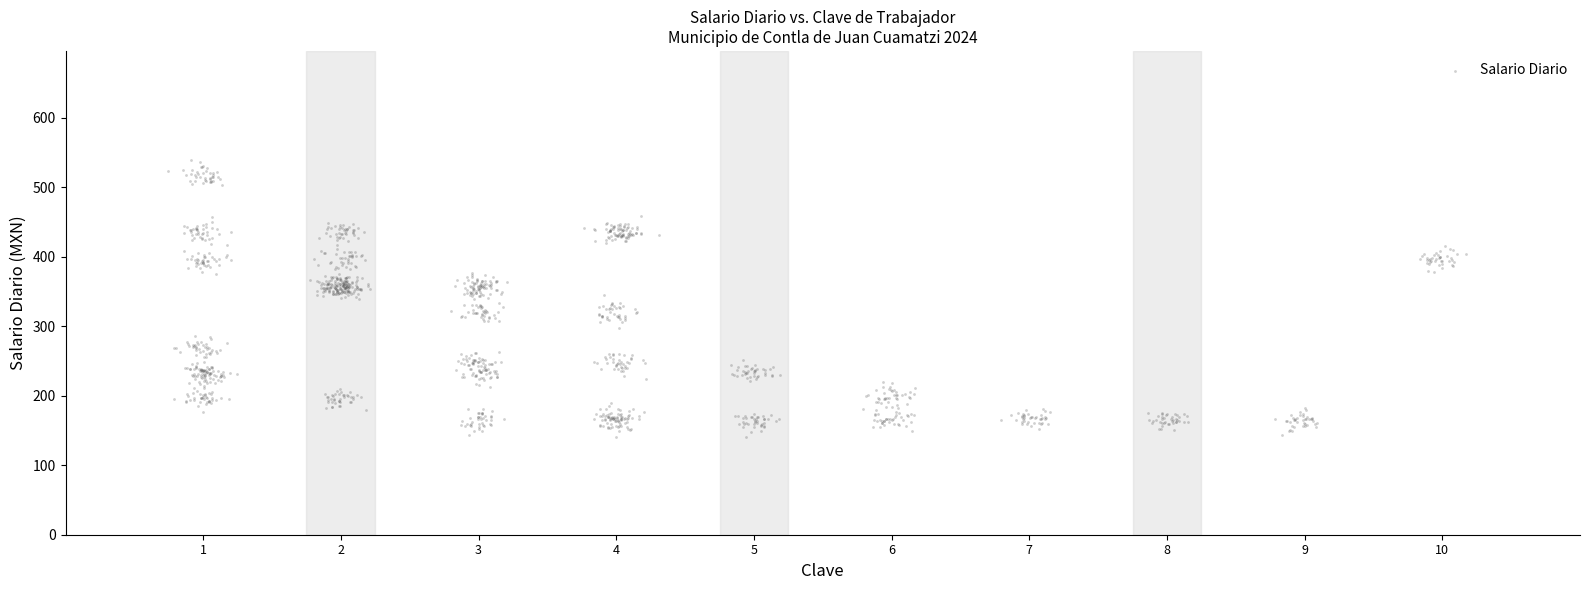

What is the range of Y values (max minus min)?

398.9